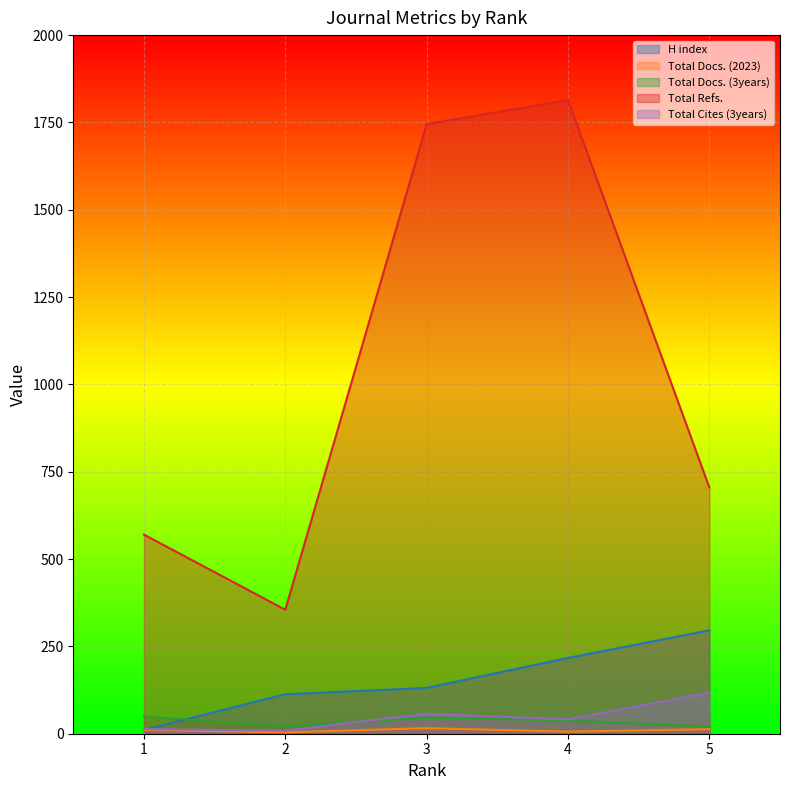

Reading right to left, transcribe all the data shown in this chart.

H index: 296	217	131	113	11
Total Docs. (2023): 13	6	16	4	11
Total Docs. (3years): 20	38	46	21	49
Total Refs.: 705	1814	1745	355	570
Total Cites (3years): 118	41	57	9	13